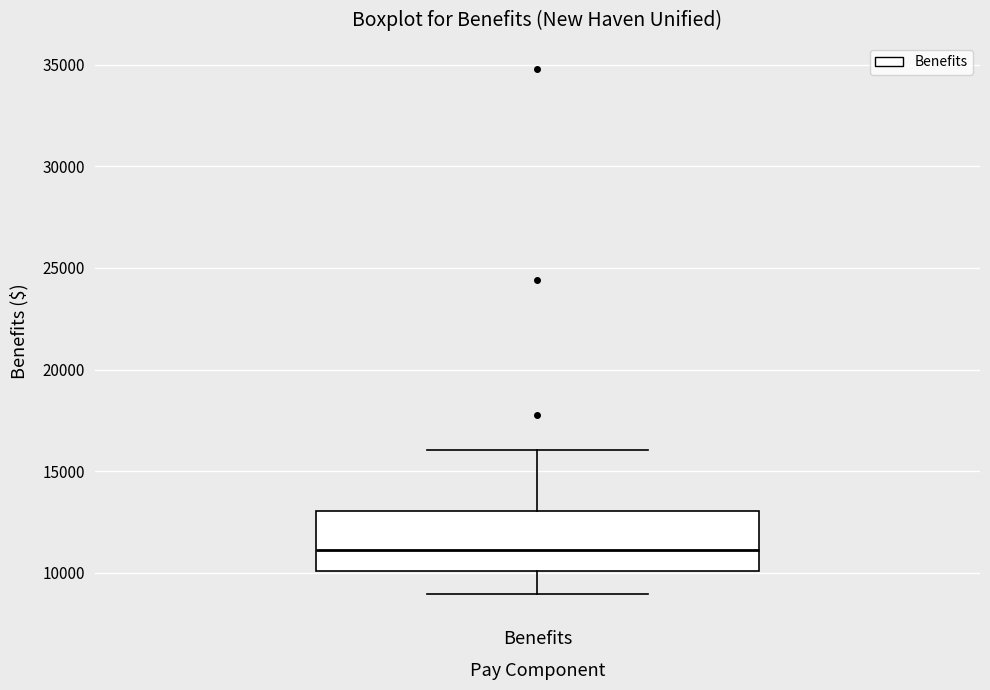

Where does the median line of the box for Benefits sit on the y-axis? The values are not printed on the chart, so give them approximately, as read against the axis.

11000